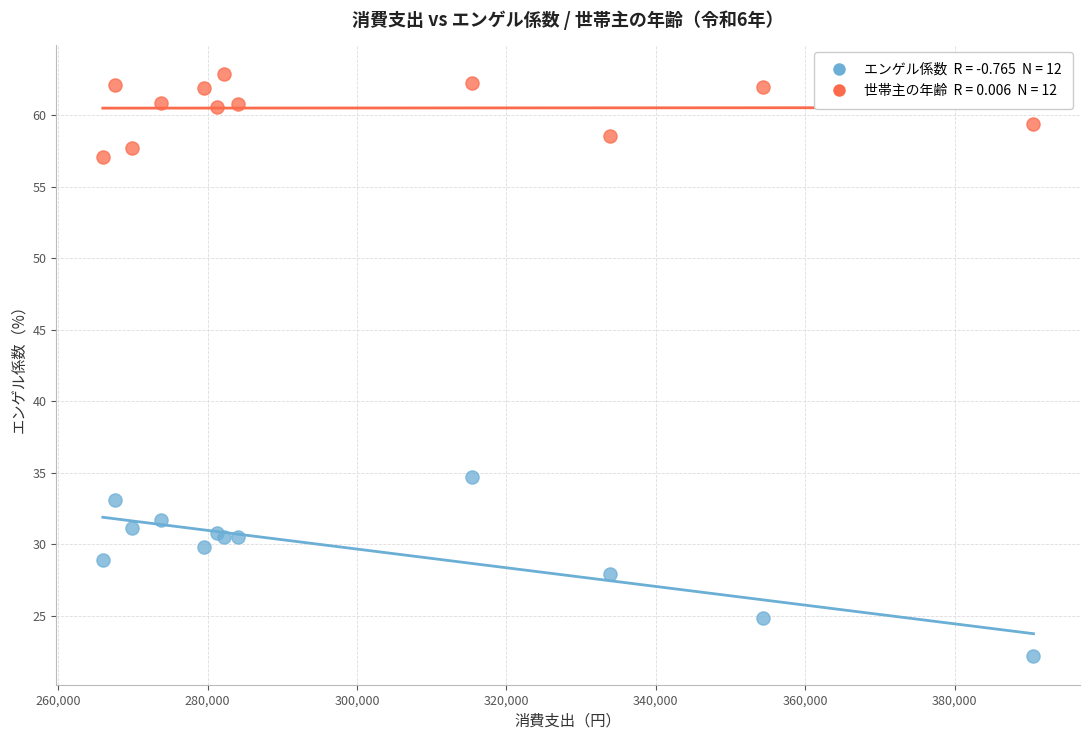

Across all series, what Y value is closest to 42?

34.7